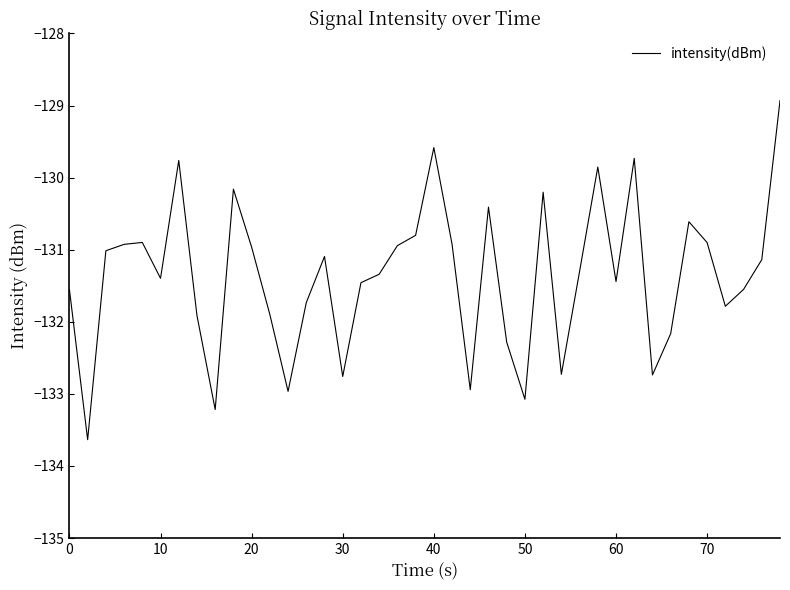

What is the minimum value shown in the chart?

-133.6